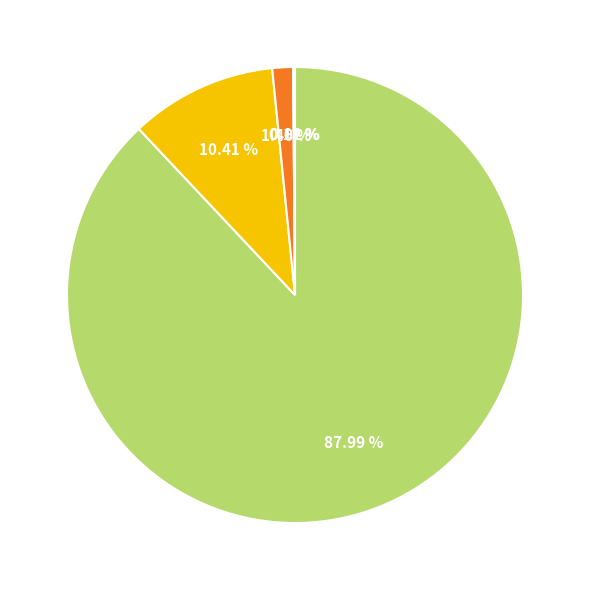

Does any single category account for the majority?

Yes